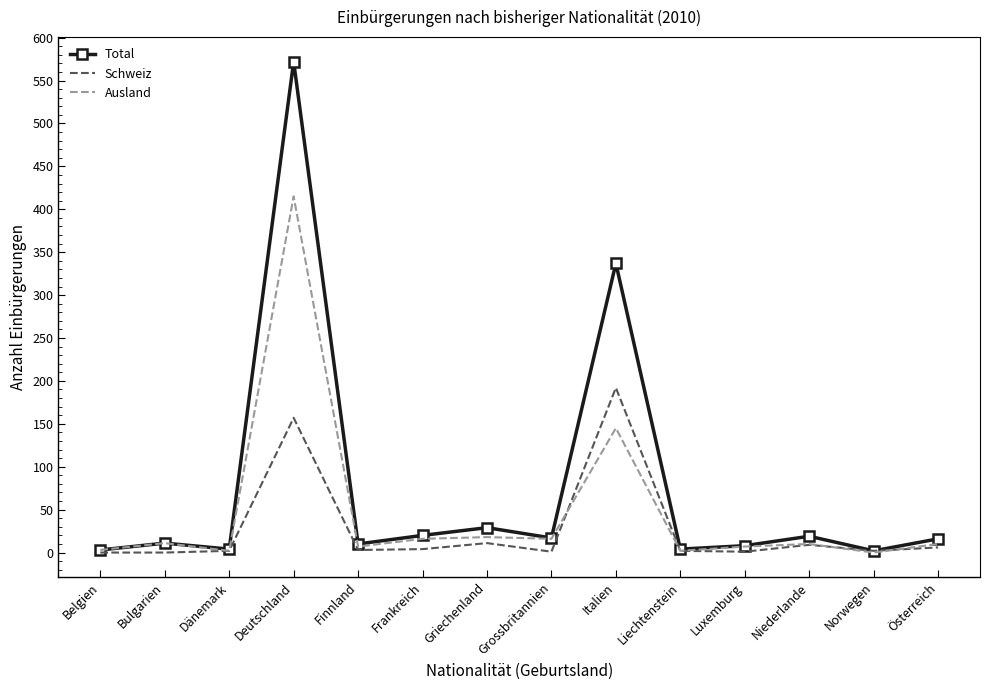

Is it true that Ausland equals 145 at Italien?

True